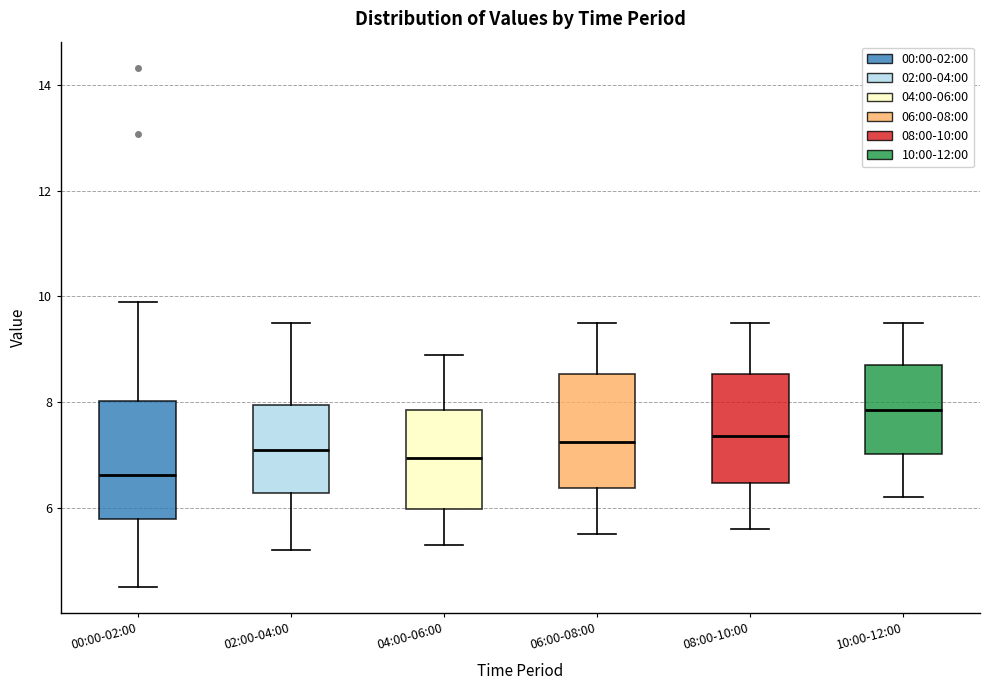

Reading left to right, read every box against the y-axis: the position of its median line, the range the box covers, and the ends of its whiskers. The values are not printed on the chart, so give them approximately, as read against the axis.

00:00-02:00: median 6.6, box 5.8 to 8.0, whiskers 4.6 to 10.0
02:00-04:00: median 7.2, box 6.2 to 8.0, whiskers 5.2 to 9.6
04:00-06:00: median 7.0, box 6.0 to 7.8, whiskers 5.4 to 9.0
06:00-08:00: median 7.2, box 6.4 to 8.6, whiskers 5.6 to 9.6
08:00-10:00: median 7.4, box 6.4 to 8.6, whiskers 5.6 to 9.6
10:00-12:00: median 7.8, box 7.0 to 8.8, whiskers 6.2 to 9.6